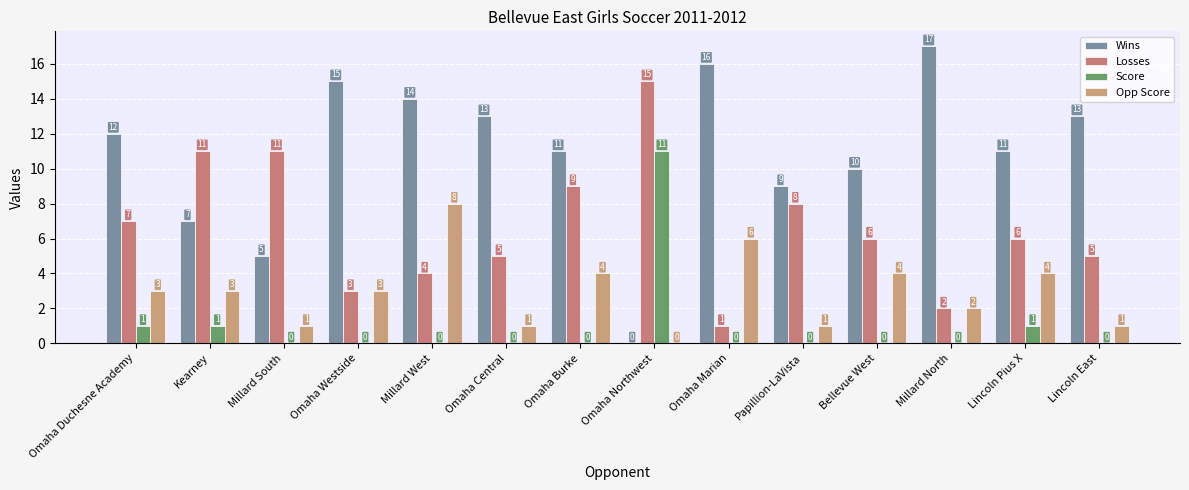

What are all the series names shown in the legend?

Wins, Losses, Score, Opp Score